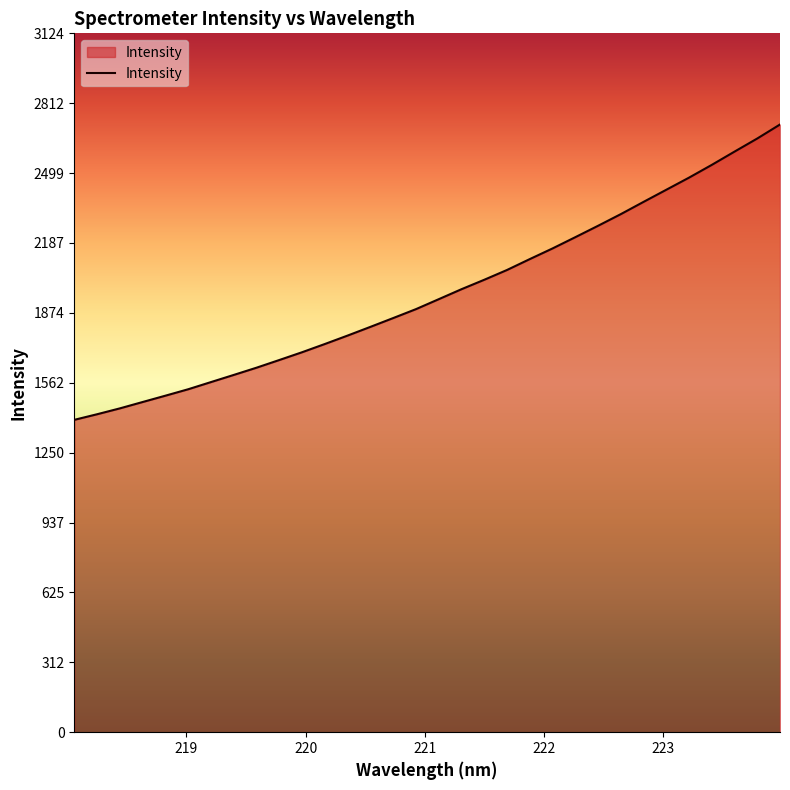

What is the difference between the maximum and minimum values?

1320.3